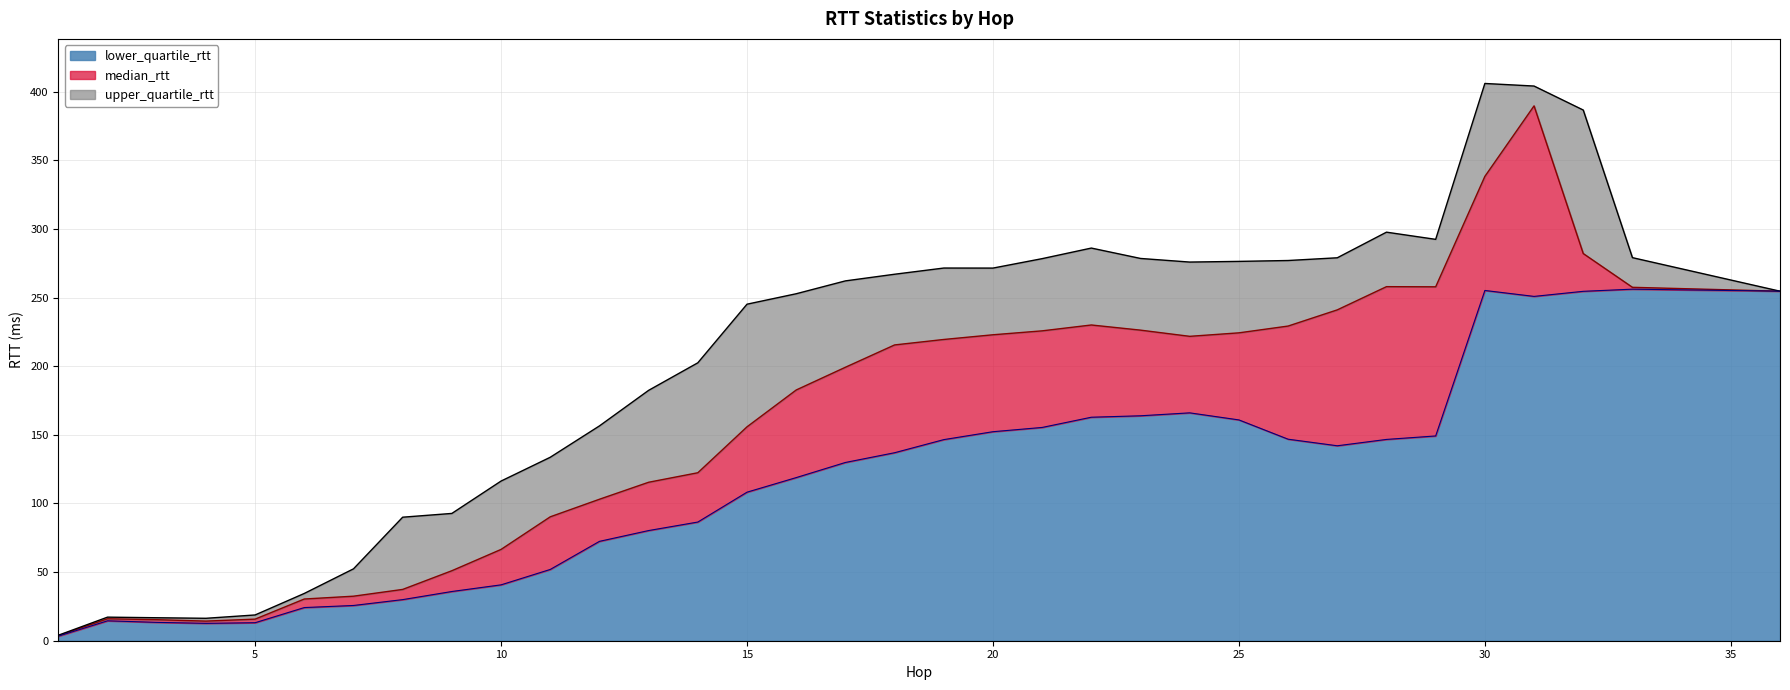

Which has a higher value, 31 or 9?

31